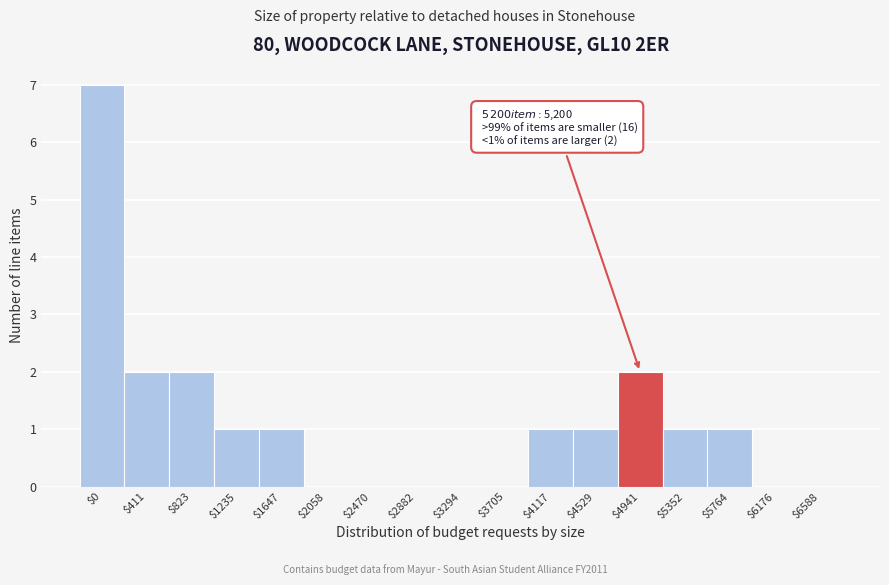

What is the greatest value displayed?

7